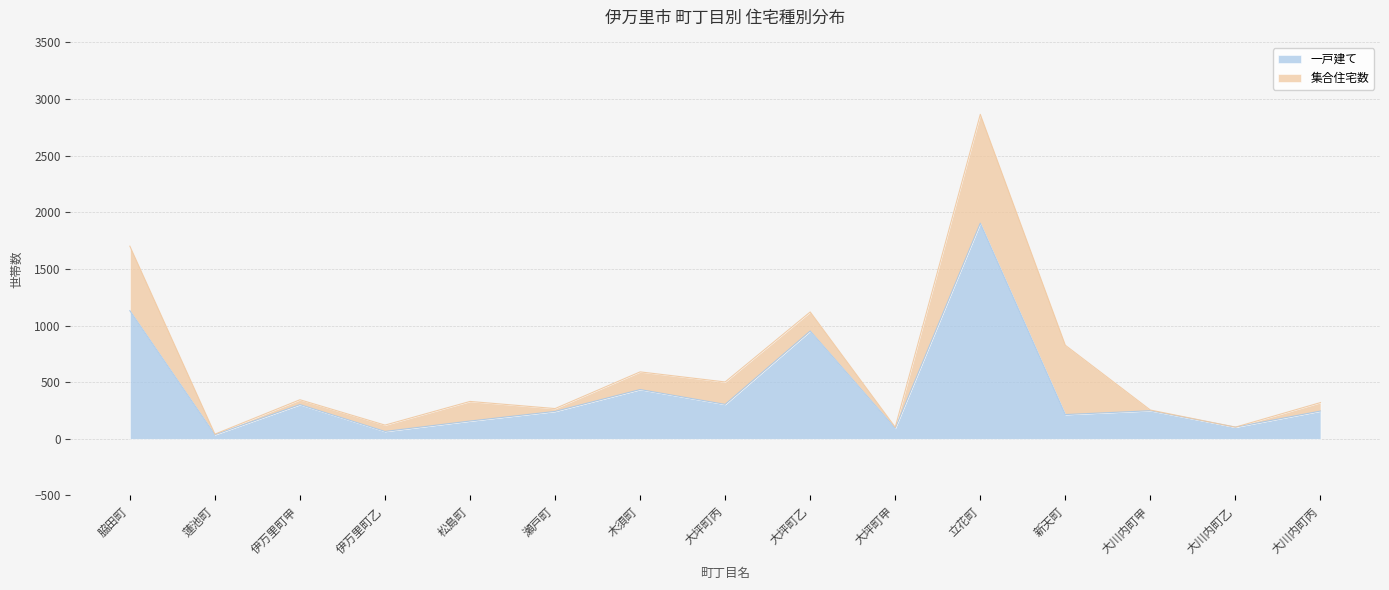

The value at 瀬戸町 is 382. True or false?

False